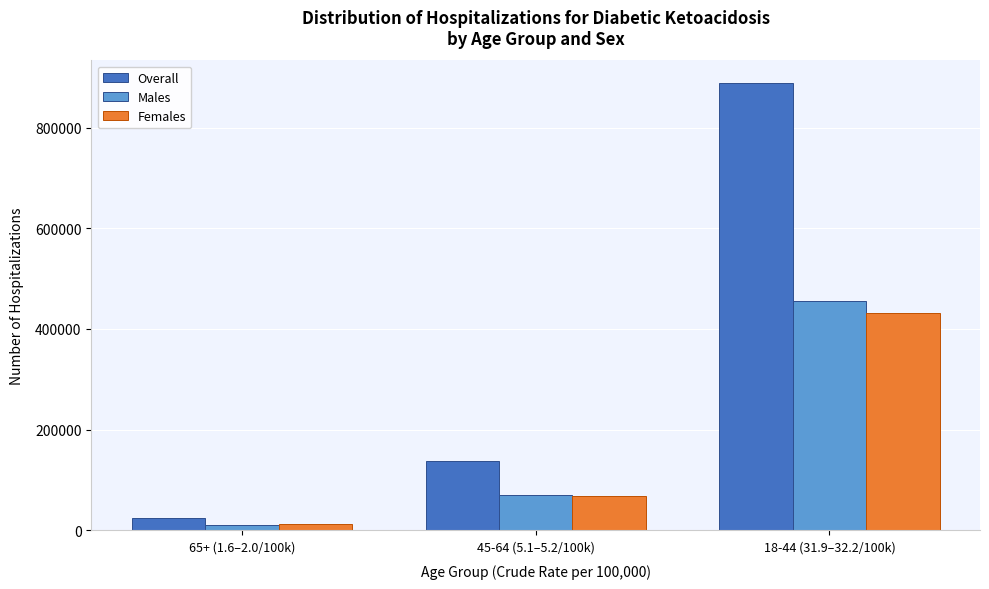

Reading right to left, transcribe all the data shown in this chart.

Overall: 888806	137361	23728
Males: 455945	69894	10472
Females: 432719	67391	13263